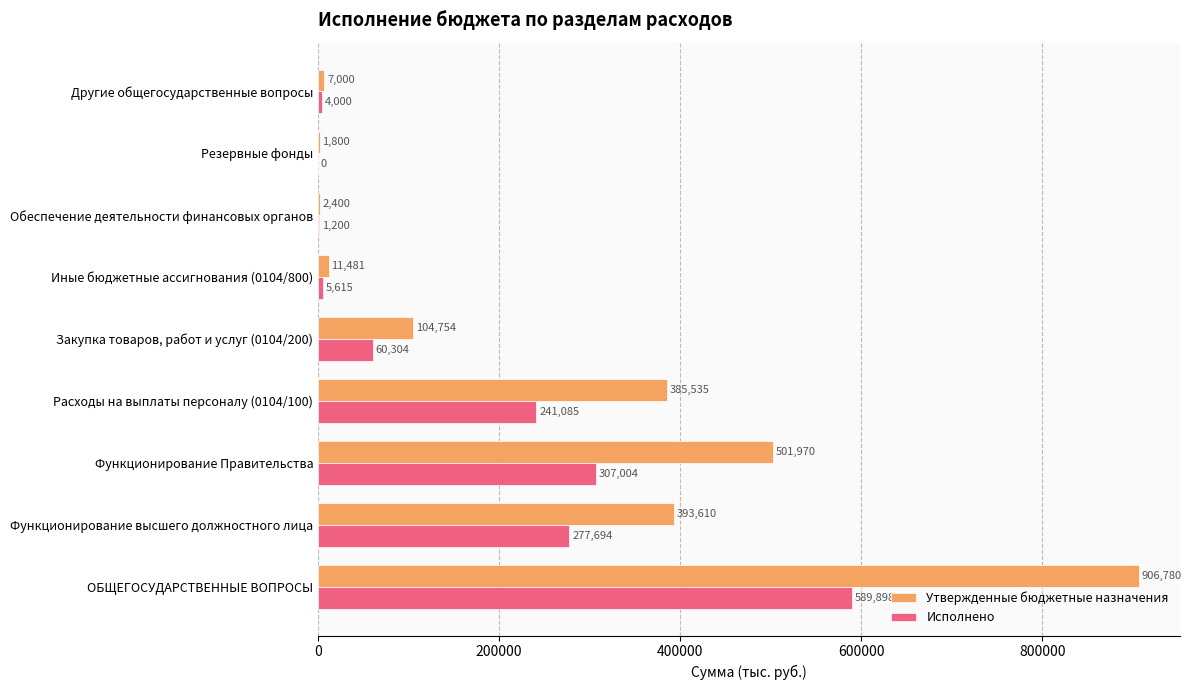

What is the sum of the Исполнено values at Расходы на выплаты персоналу (0104/100) and ОБЩЕГОСУДАРСТВЕННЫЕ ВОПРОСЫ?

830983.0